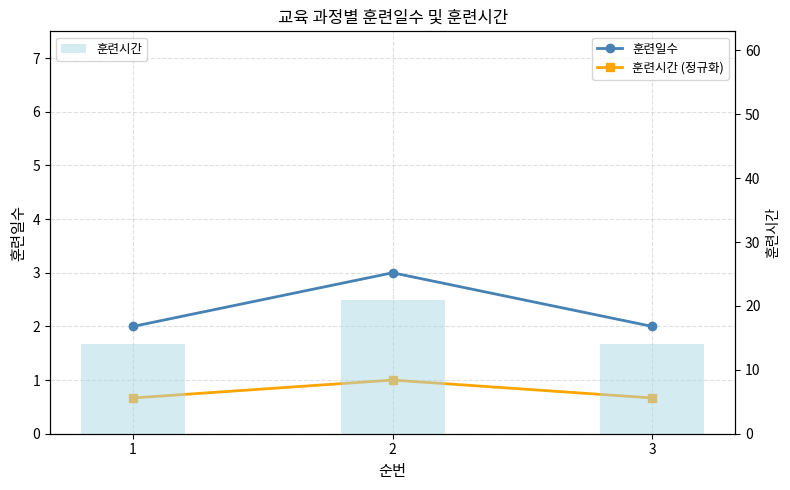

What is the spread (max minus min) of values at 1?

13.3